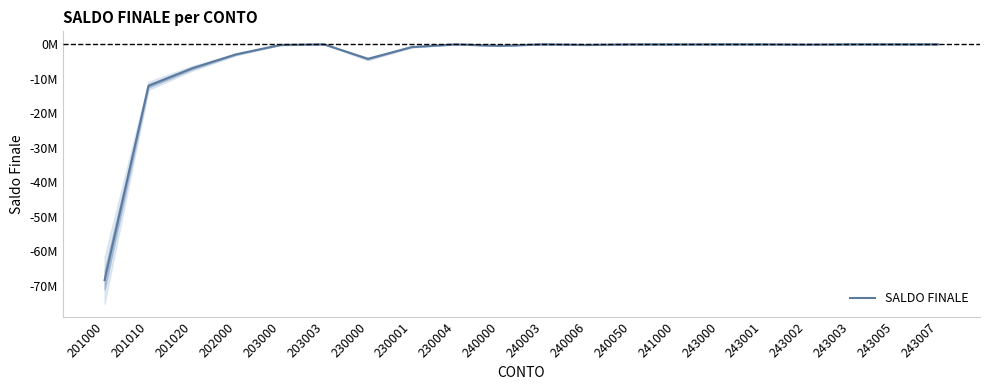

Reading left to right, list all the values displayed in this chart.

201000=-68425045.6	201010=-12050089.9	201020=-6949437.4	202000=-2906374.2	203000=-200826.1	203003=0.0	230000=-4233763.5	230001=-801592.8	230004=-9435.1	240000=-439333.4	240003=-390.1	240006=-182336.2	240050=-15597.2	241000=-24727.8	243000=0.0	243001=-6841.1	243002=-96473.6	243003=0.0	243005=-152.1	243007=0.0